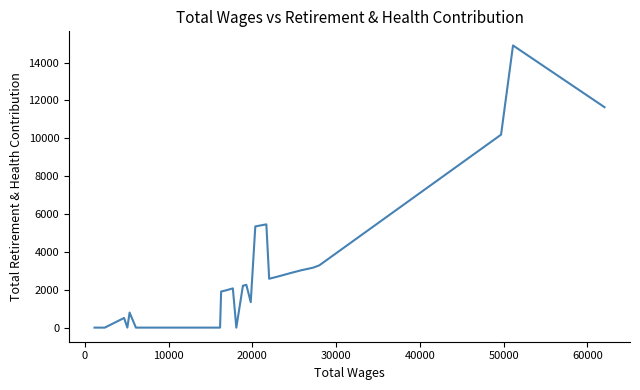

What is the maximum value shown in the chart?

14906